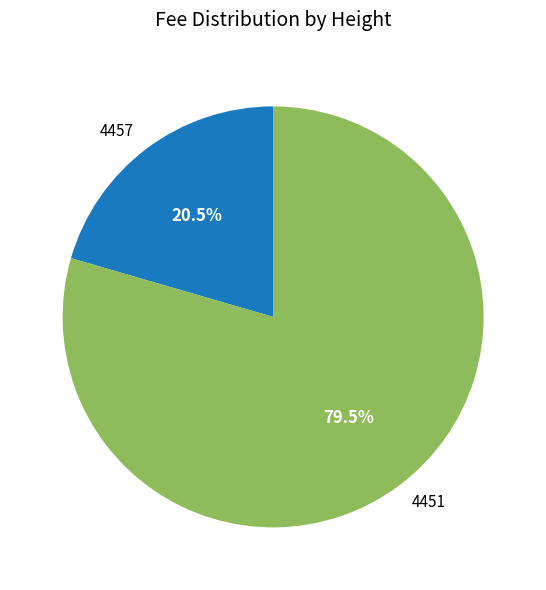

What is the majority slice?

4451